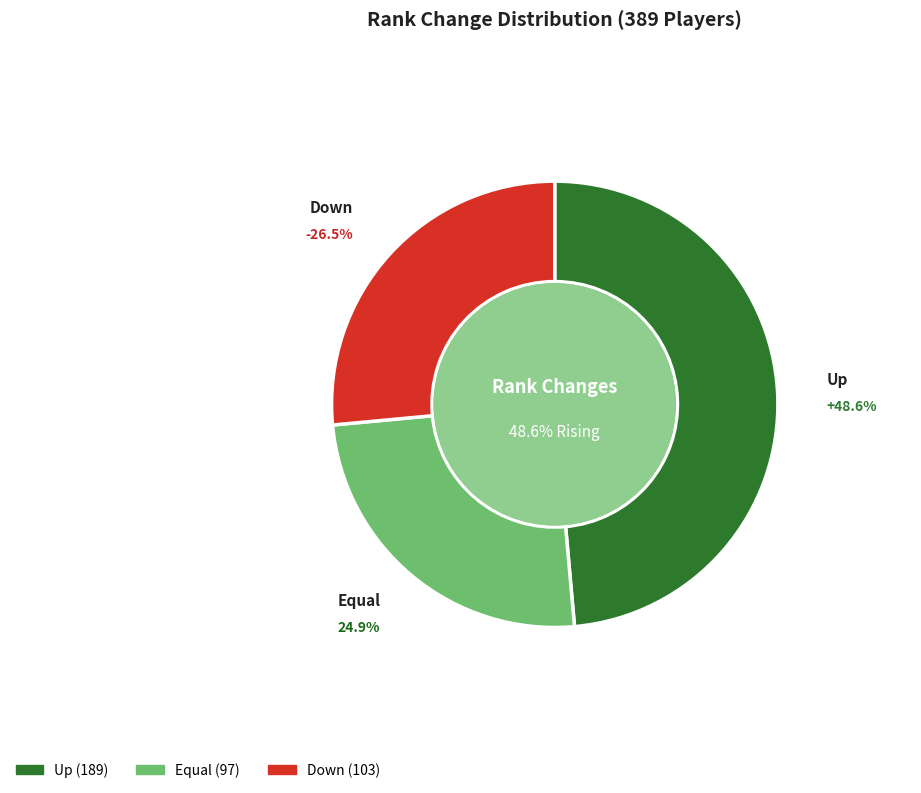

What percentage is NOT represented by down?

73.5%